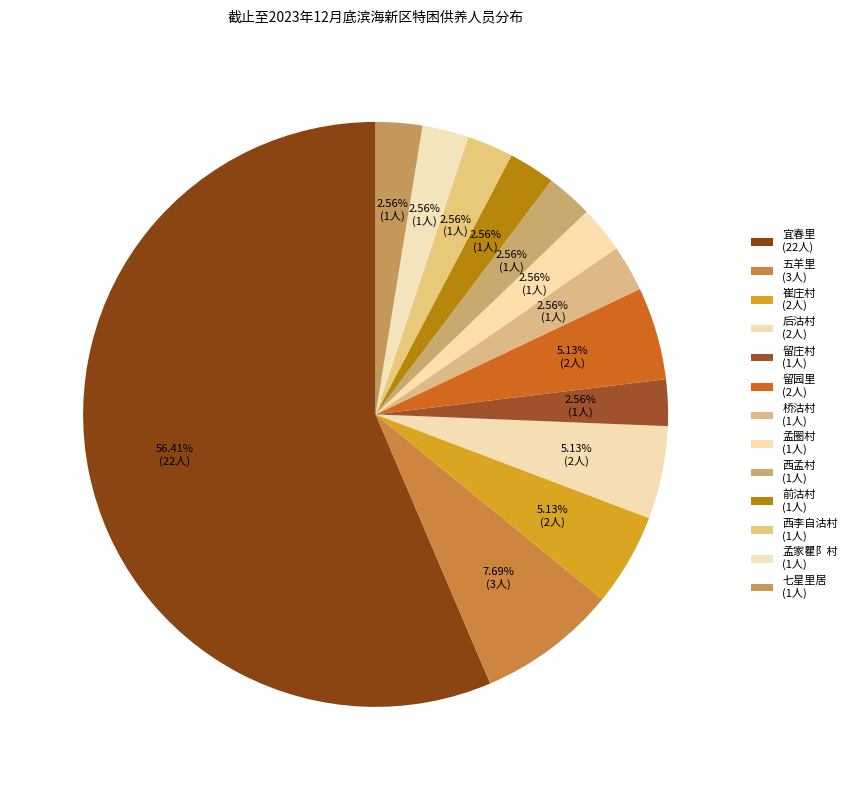

To the nearest percent, what is the average slice percentage?

8%